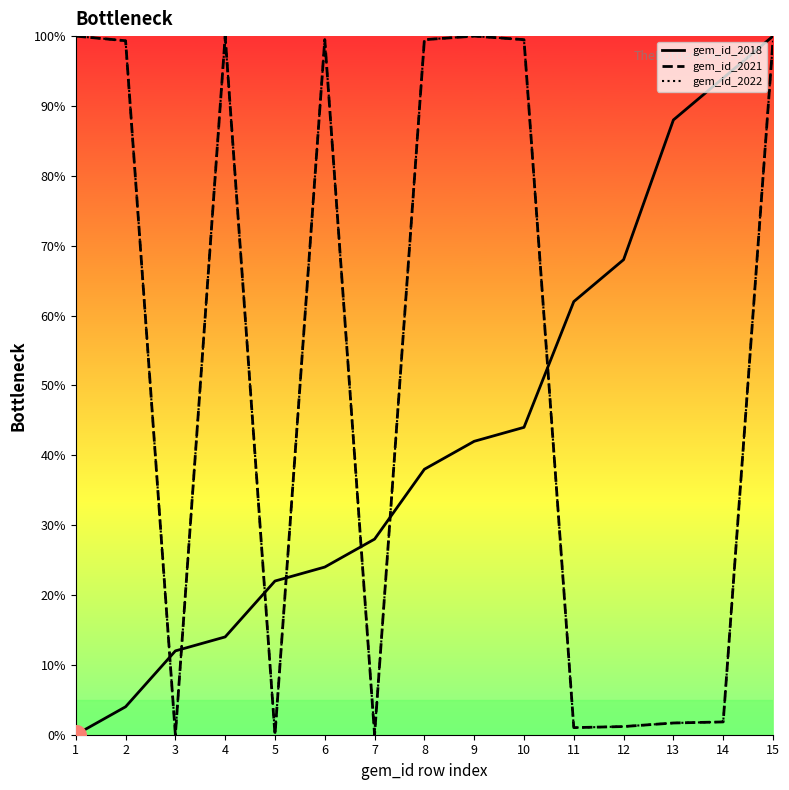

What is the total value across all series at 3?

12.0